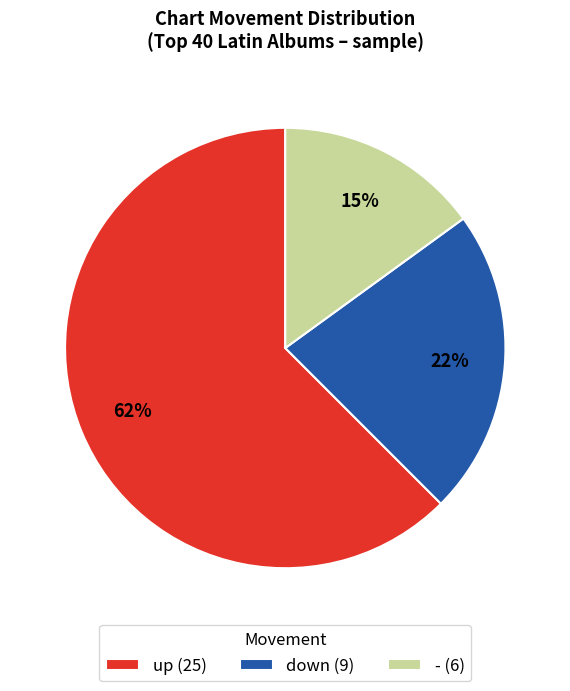

Is it true that up (25) is 48% of the pie?

False